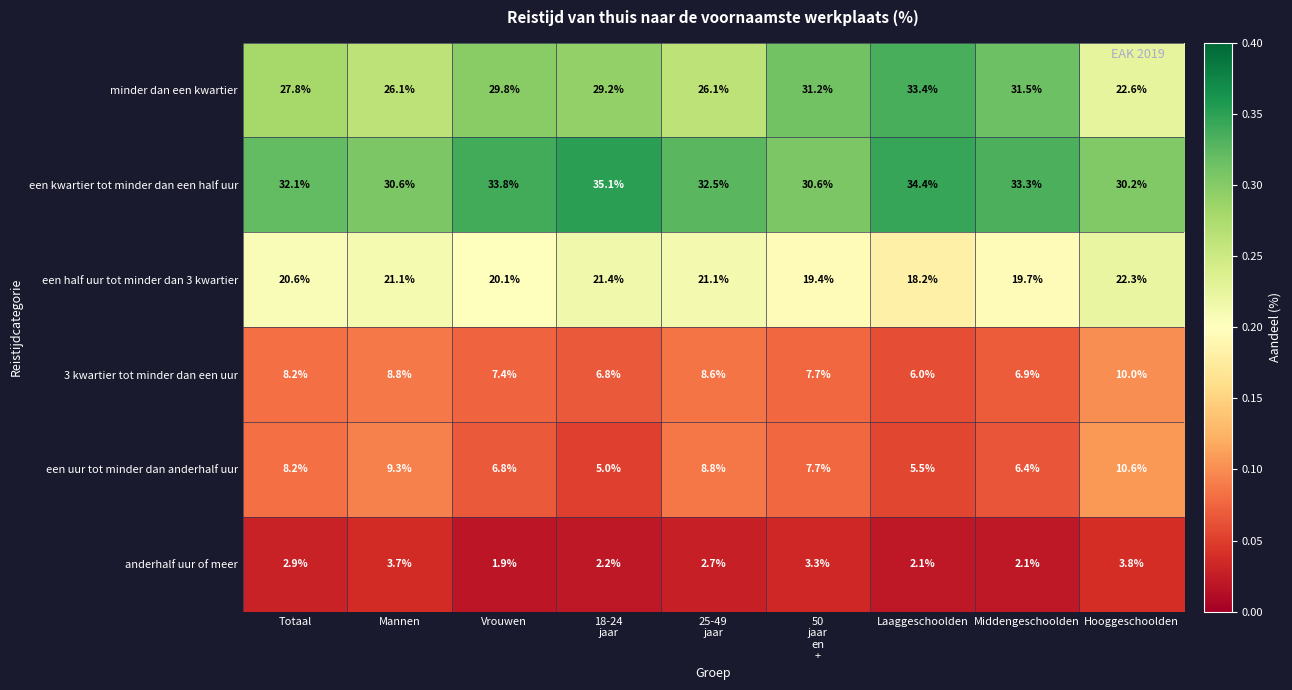

What is the difference between the maximum and second lowest values in the een uur tot minder dan anderhalf uur series?

5.1